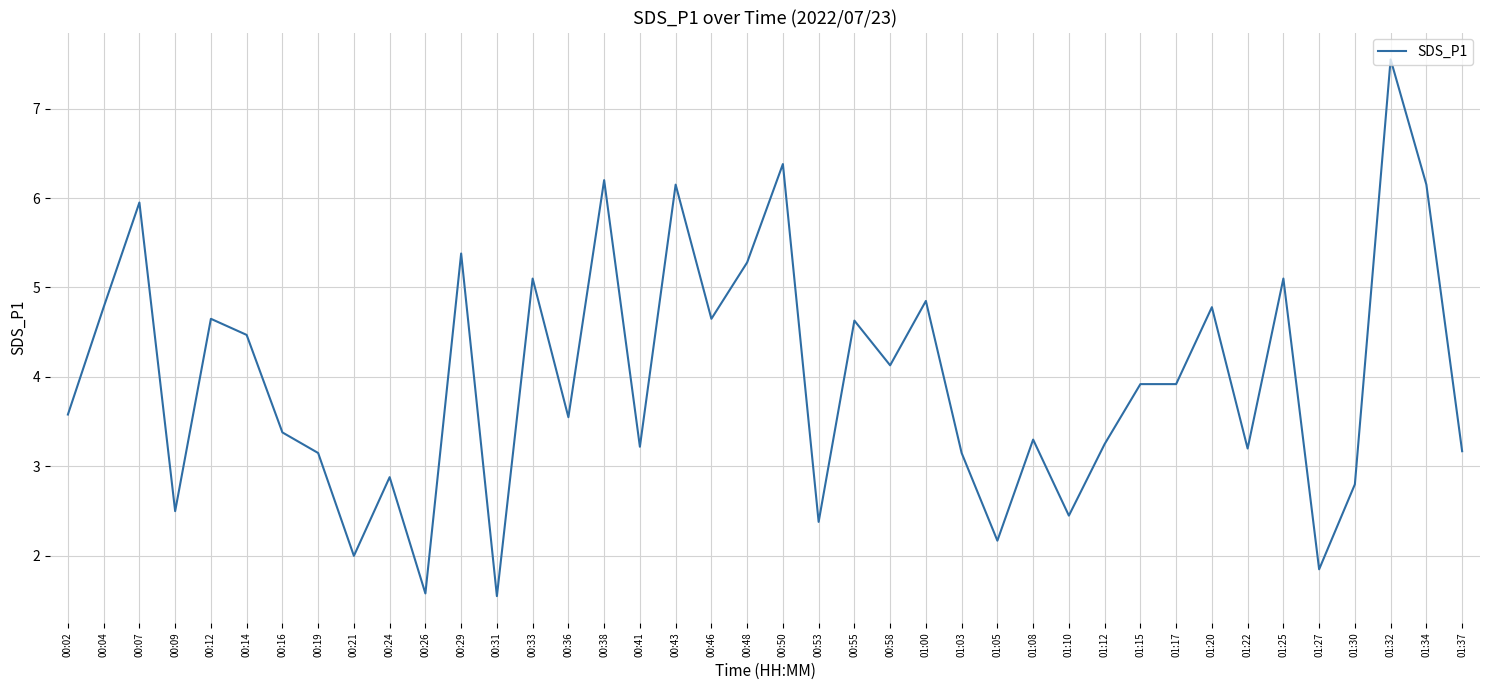

What position from the right is 00:55?

18